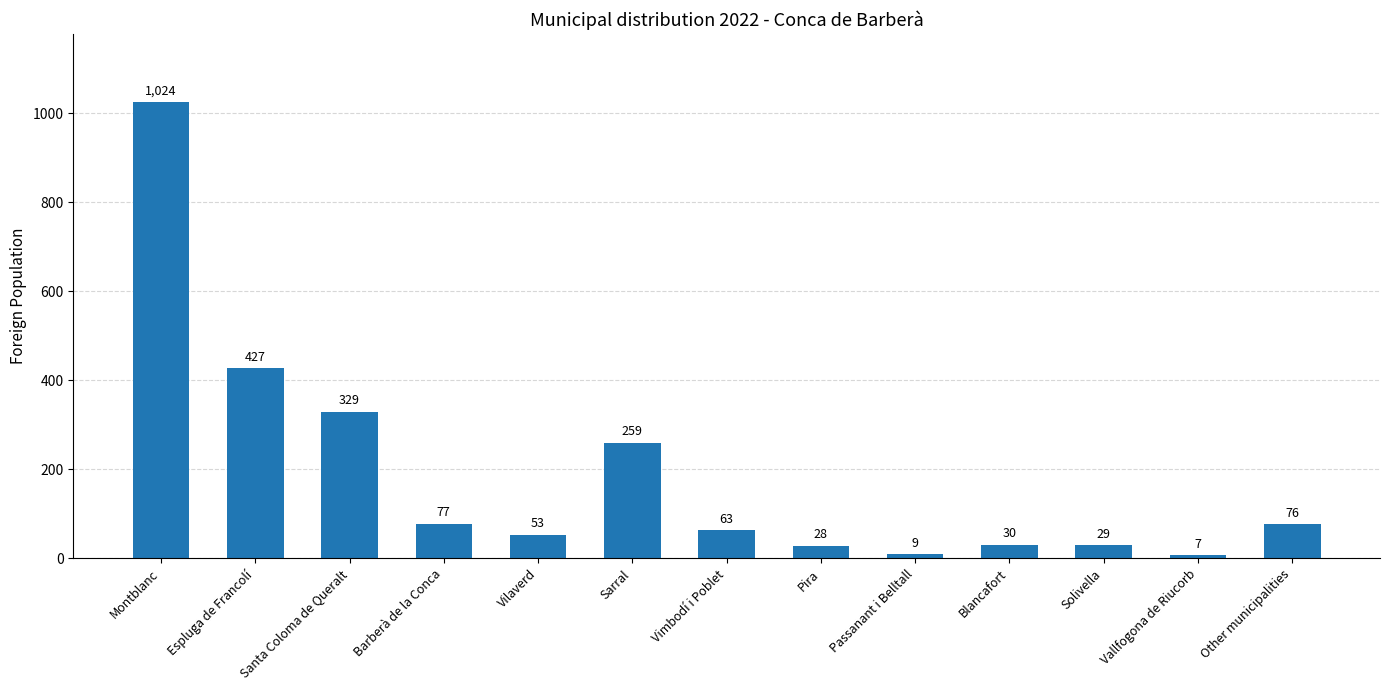

What is the sum of all values?

2411